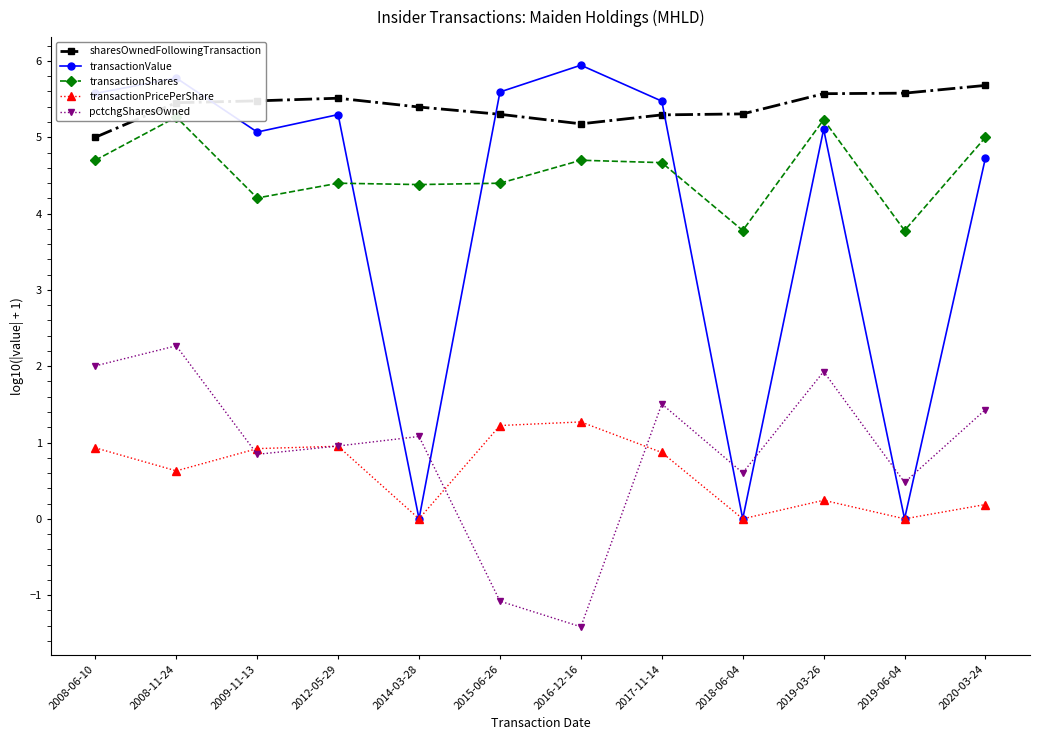

What is the value of the transactionPricePerShare point at the 6th from the left?

1.2